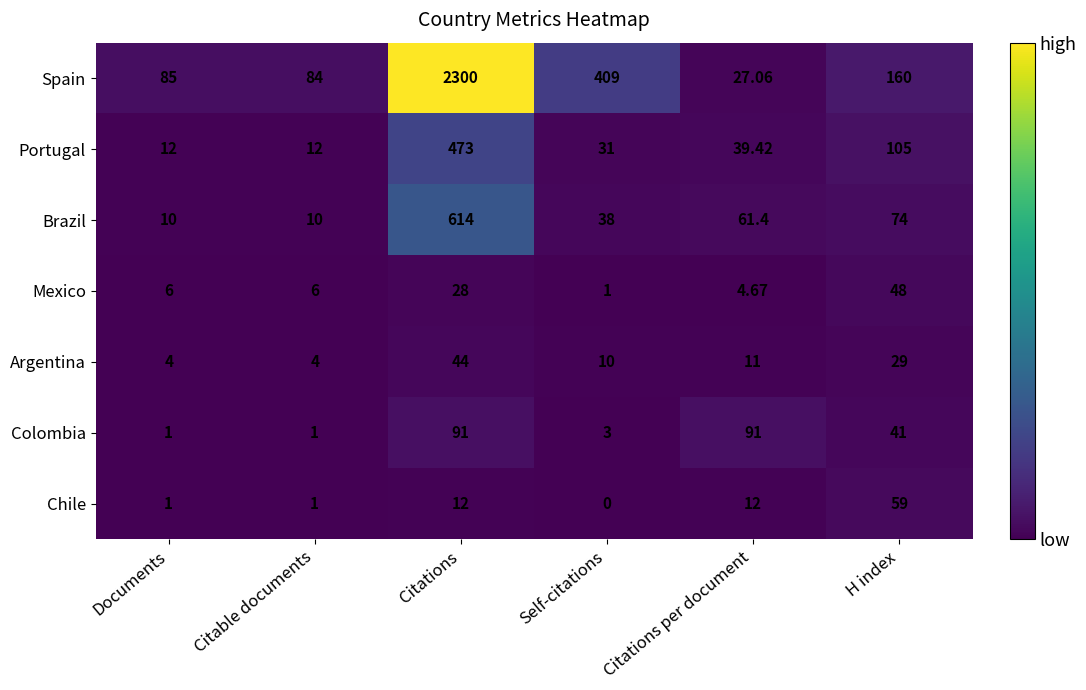

Which category has the lowest value across all series?

Self-citations